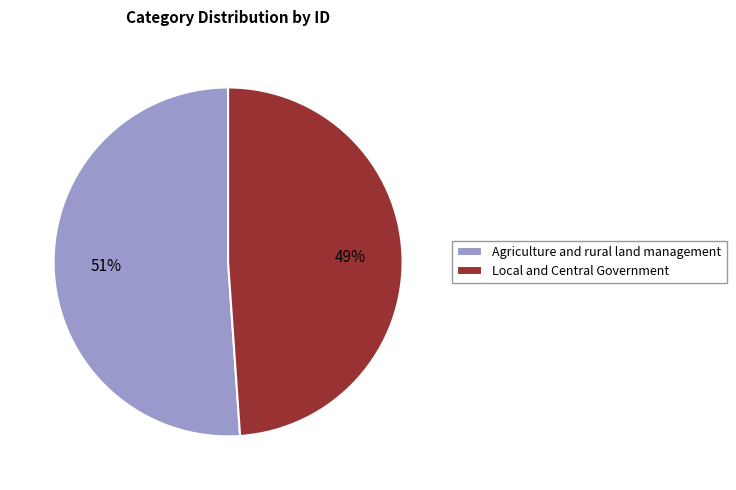

Is the sum of Agriculture and rural land management and Local and Central Government greater than half?

Yes